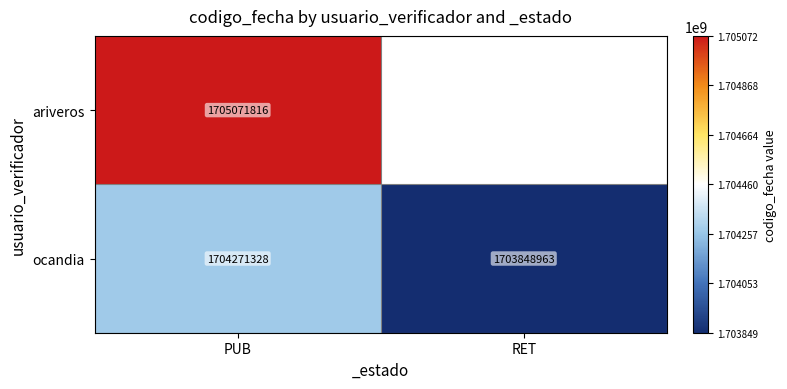

True or false: ariveros has a value of 2874425058.9 at PUB.

False